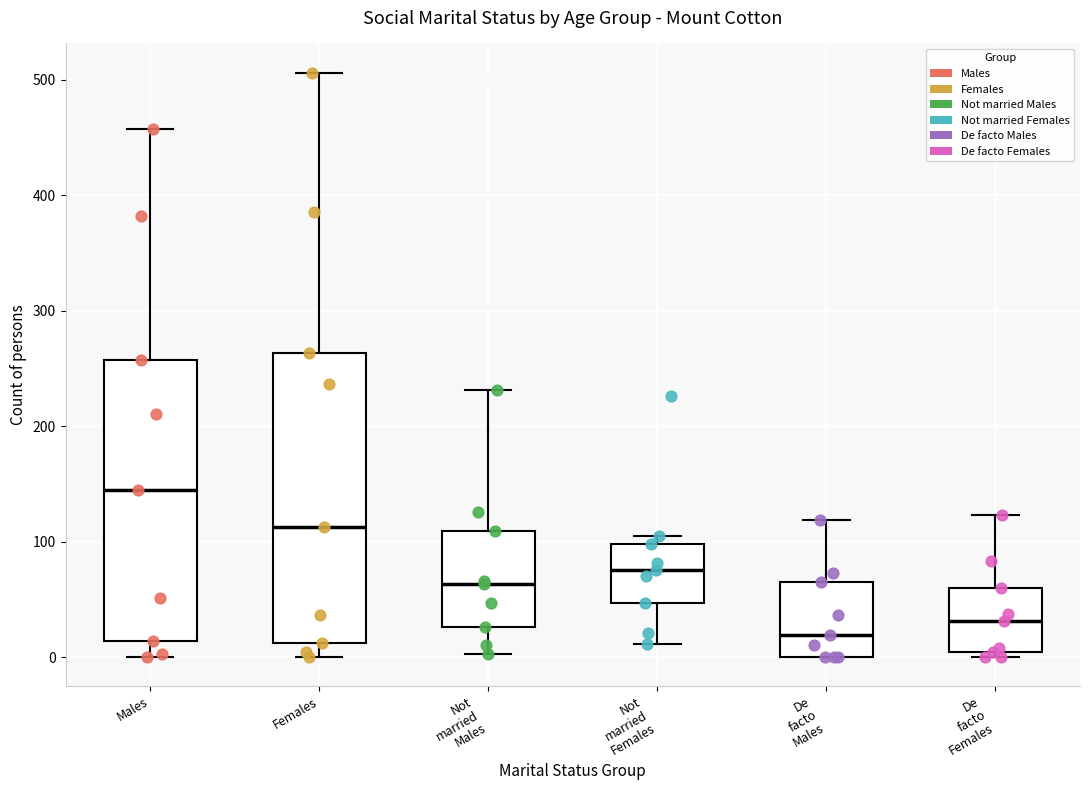

Reading left to right, transcribe this box plot: for each box, give where its median line is, the range the box spans, and where its two whiskers end, as read against the y-axis. The values are not printed on the chart, so give them approximately, as read against the axis.

Males: median 150, box 10 to 260, whiskers 0 to 460
Females: median 110, box 10 to 260, whiskers 0 to 510
Not married Males: median 60, box 30 to 110, whiskers 0 to 230
Not married Females: median 80, box 50 to 100, whiskers 10 to 110
De facto Males: median 20, box 0 to 70, whiskers 0 to 120
De facto Females: median 30, box 0 to 60, whiskers 0 (just below the box's lower edge) to 120